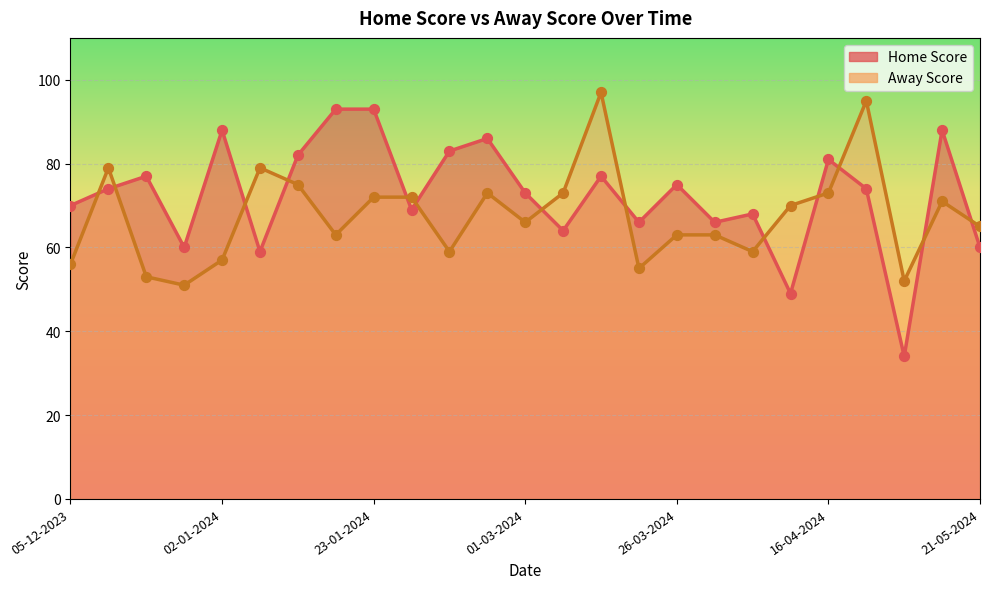

Which series has the largest total across all categories?

Home Score